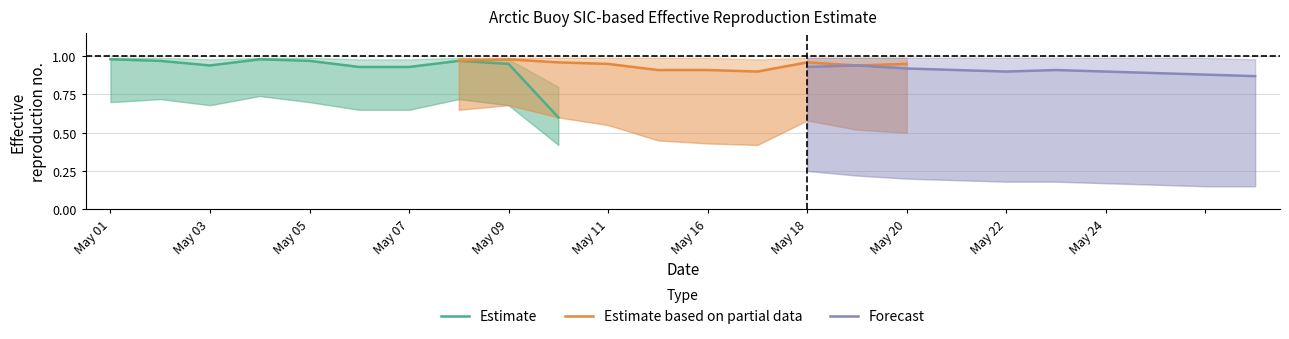

What is the average value of the Estimate based on partial data series?

0.9